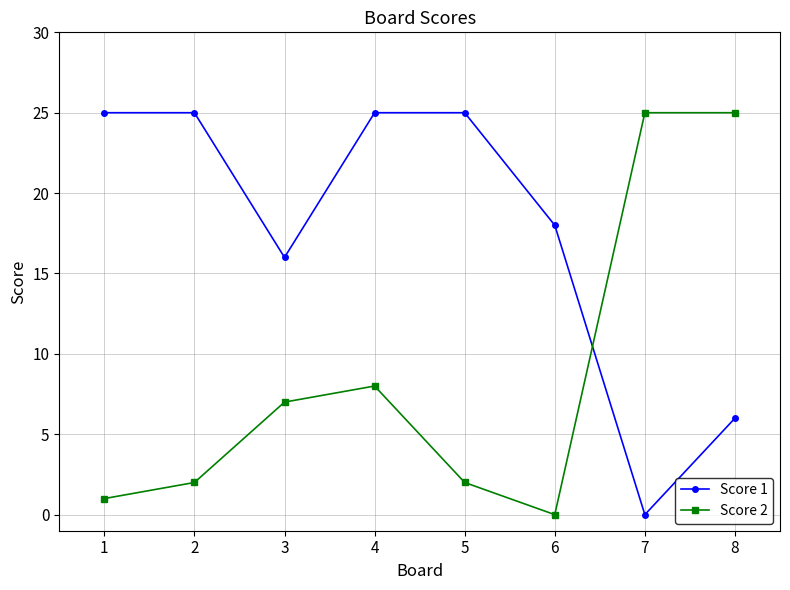

Rank the series by their average value, from lowest to highest.

Score 2, Score 1